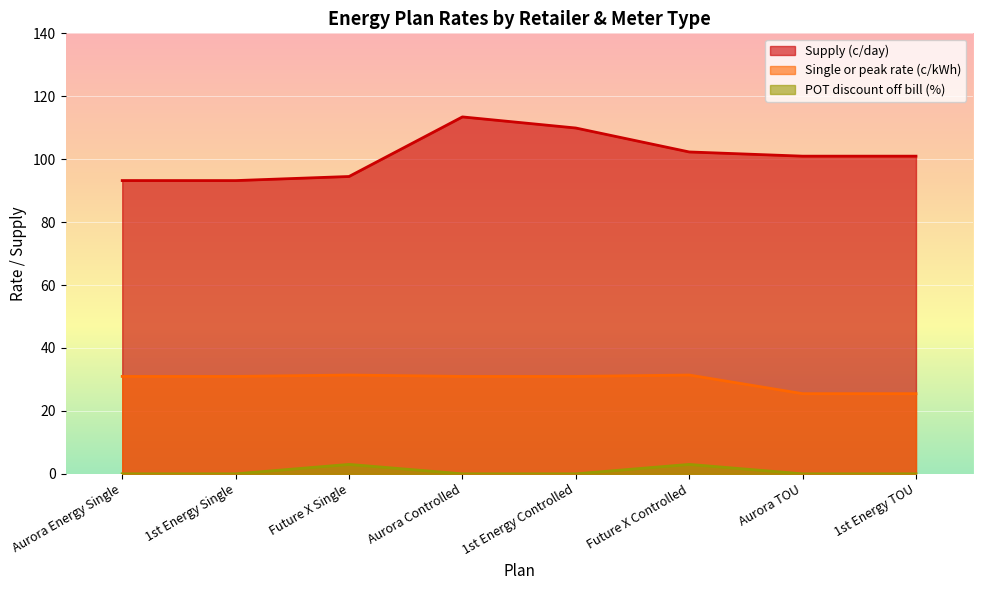

True or false: Supply (c/day) and Single or peak rate (c/kWh) intersect in this chart.

False